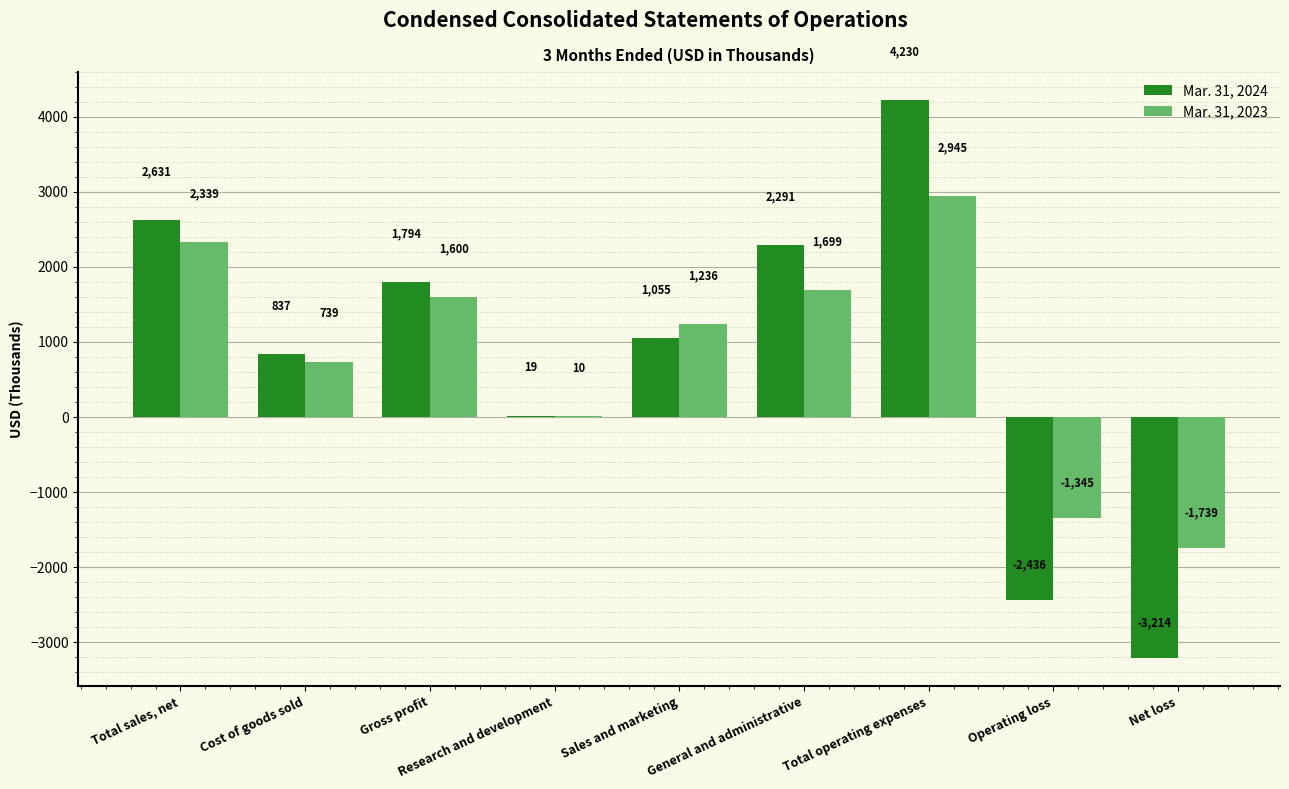

Is the value of Mar. 31, 2023 at Research and development greater than the value of Mar. 31, 2024 at Total sales, net?

No